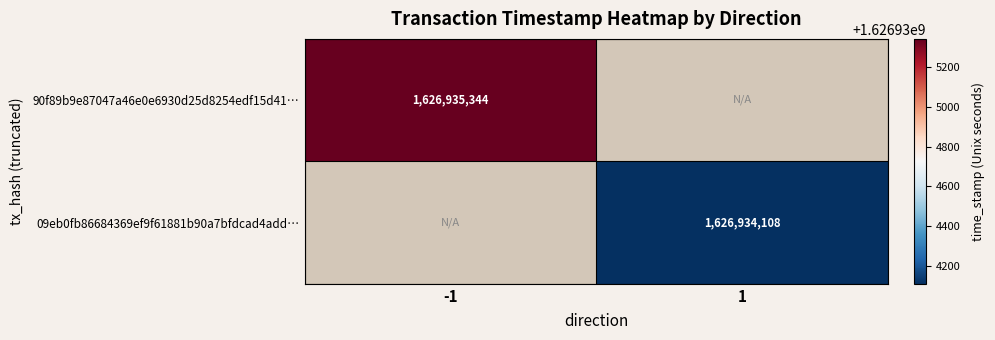

What is the approximate value of 90f89b9e87047a46e0e6930d25d8254edf15d41 at time_stamp?

1626935344